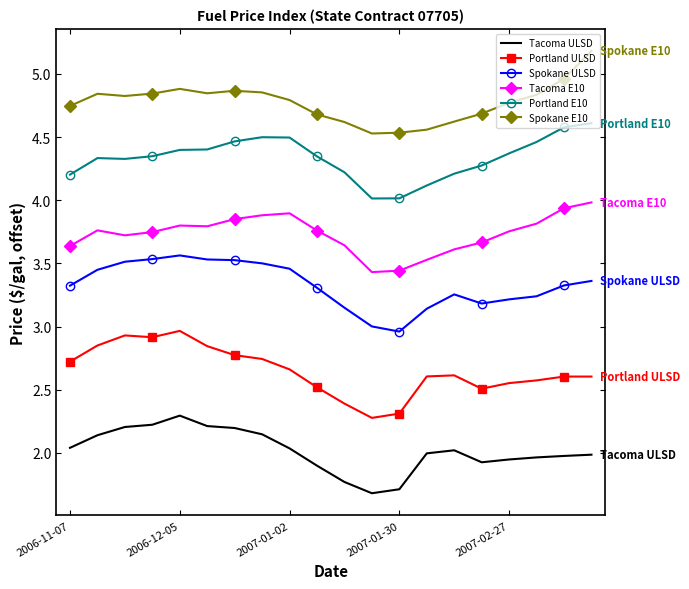

What is the highest value of the Spokane E10 series?

5.2